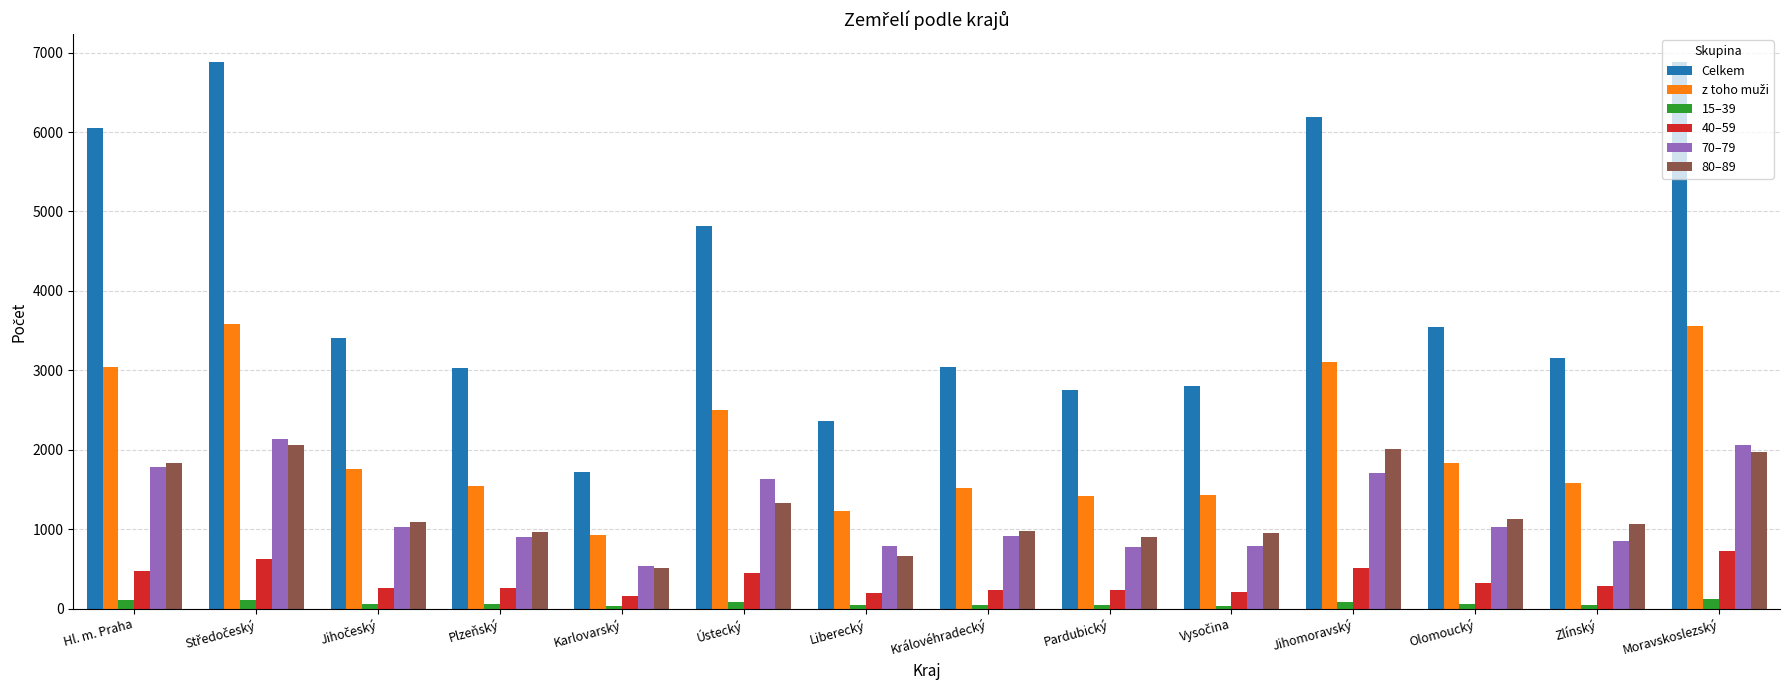

Which series changed the most between Hl. m. Praha and Karlovarský?

Celkem